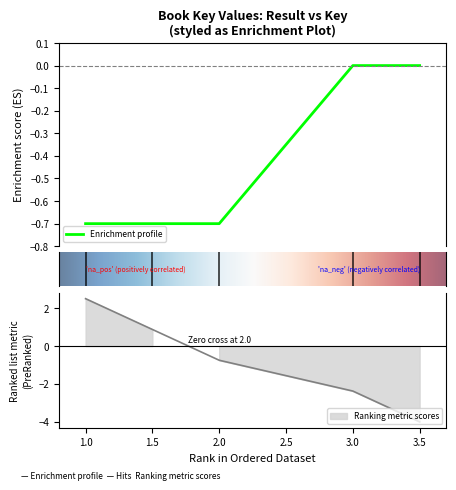

How many values are between 0 and 1?

2